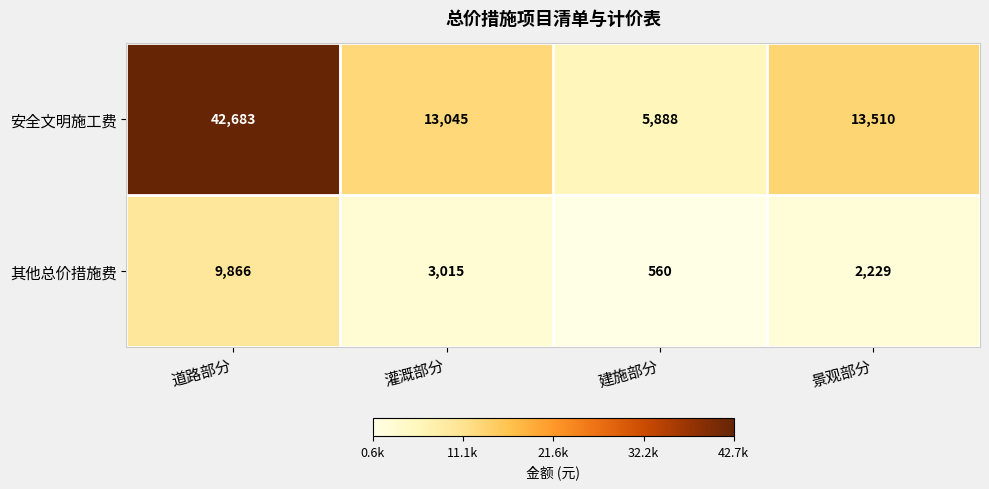

What is the total value across all series at 灌溉部分?

16060